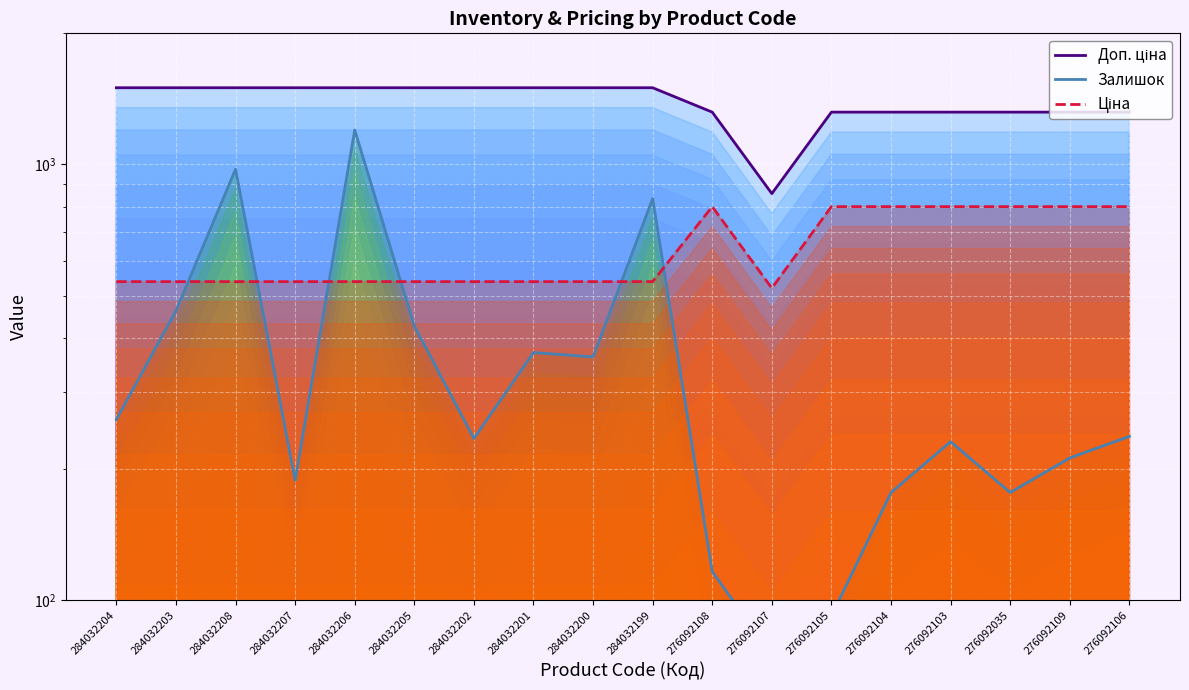

How many distinct data groups are displayed?

3